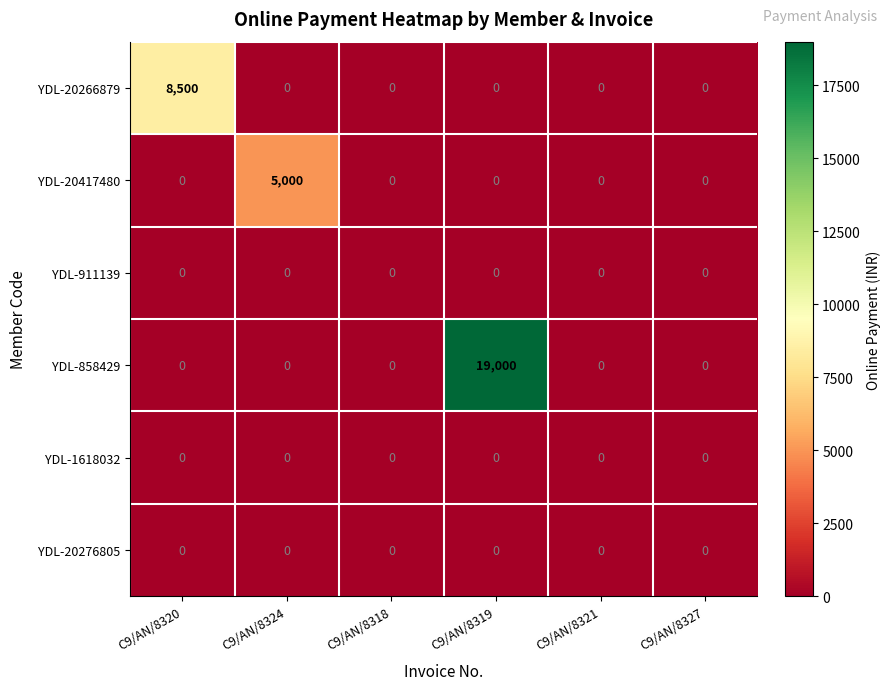

Which series has the largest total across all categories?

YDL-858429